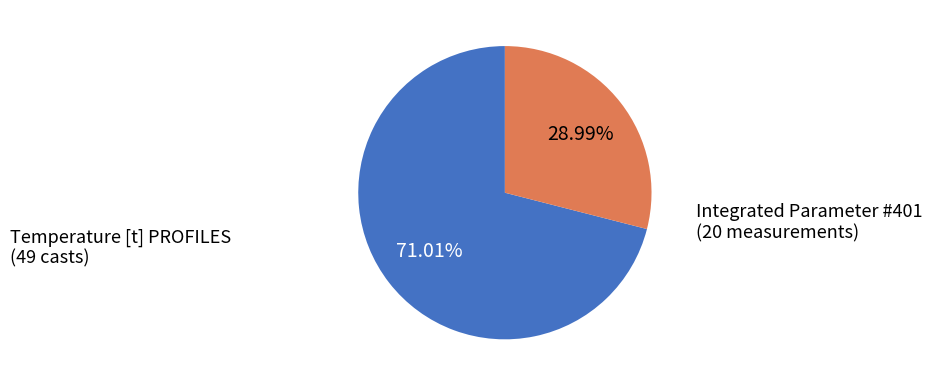

Does any single category account for the majority?

Yes